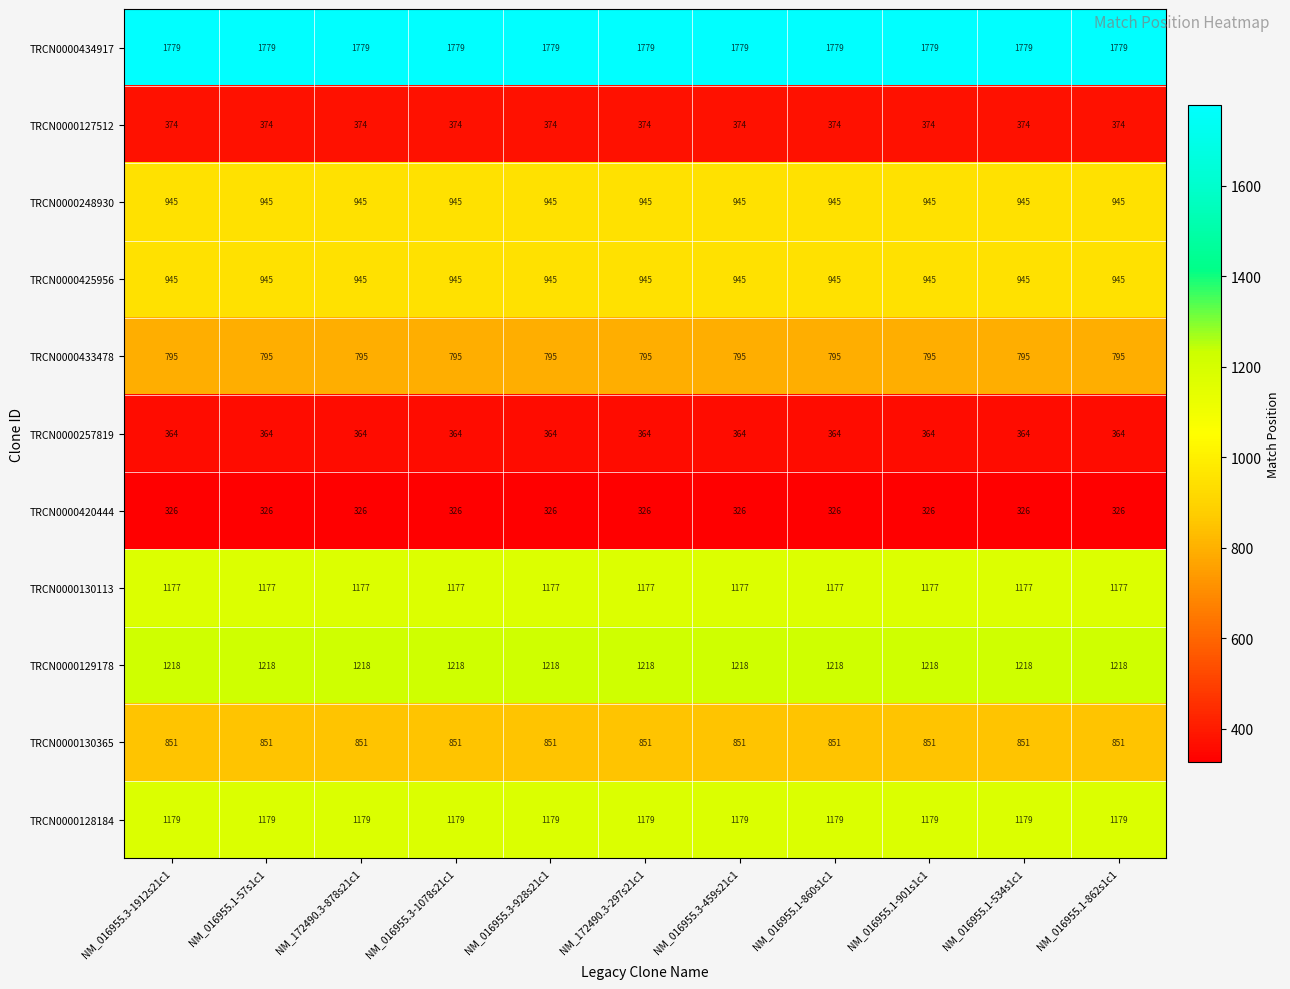

The TRCN0000130113 series shows 1874 at NM_016955.1-534s1c1. True or false?

False